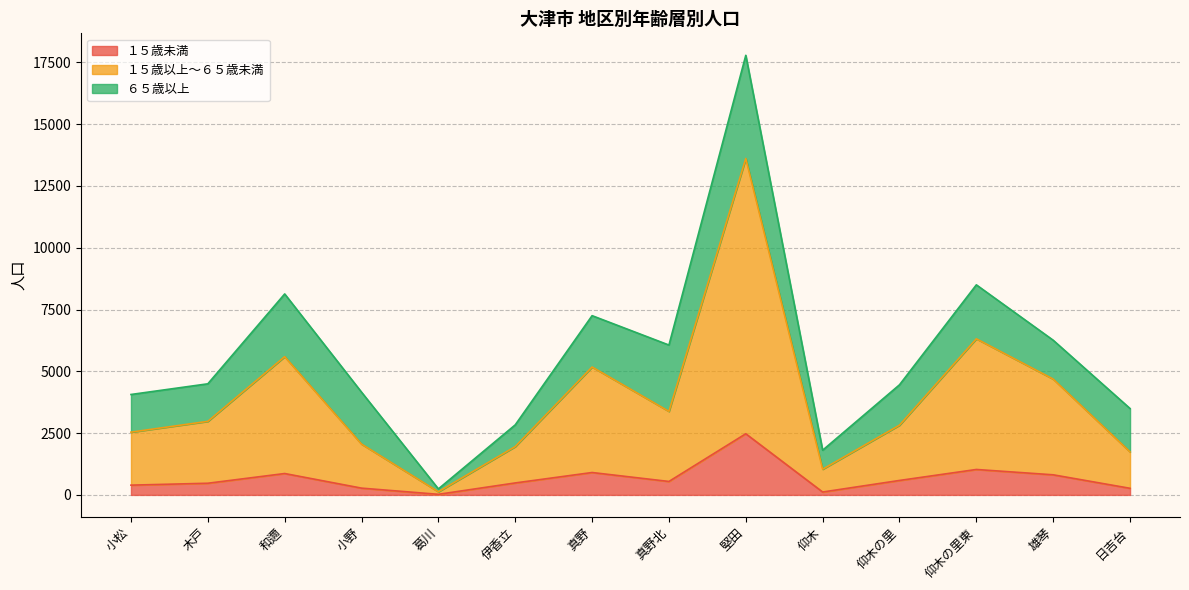

What is the sum of all １５歳未満 values?

9249